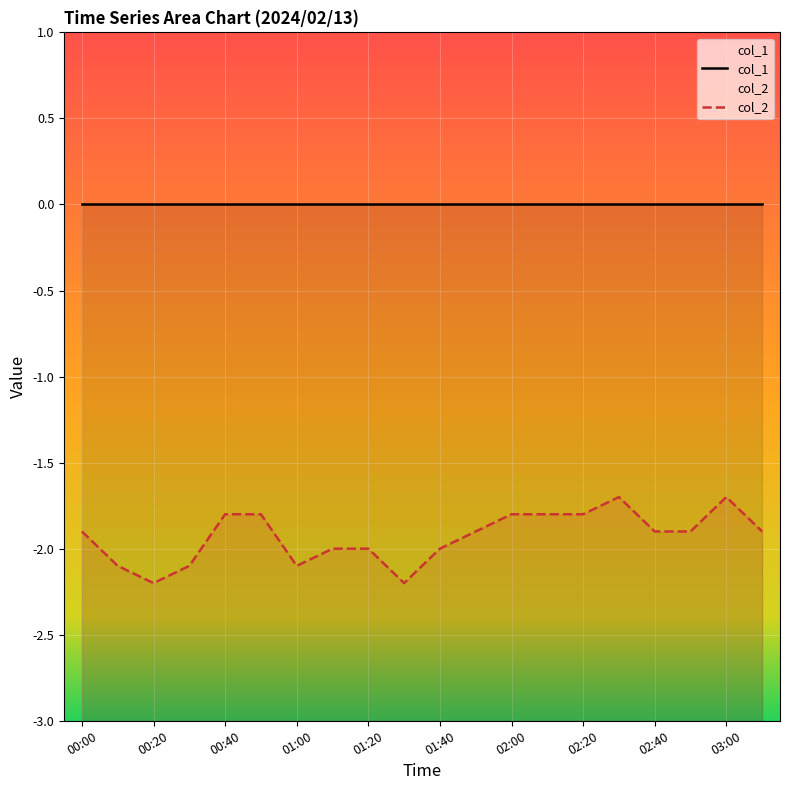

Where is the first local maximum for col_2?

15